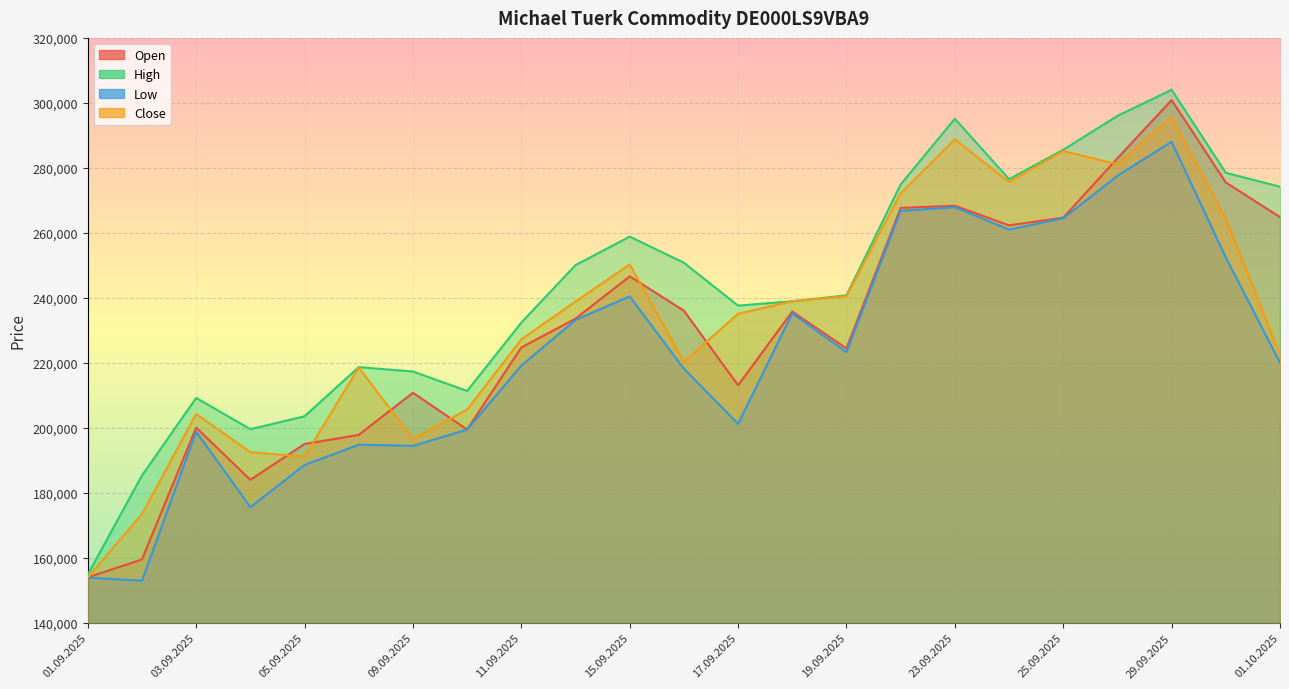

True or false: High and Open intersect in this chart.

False